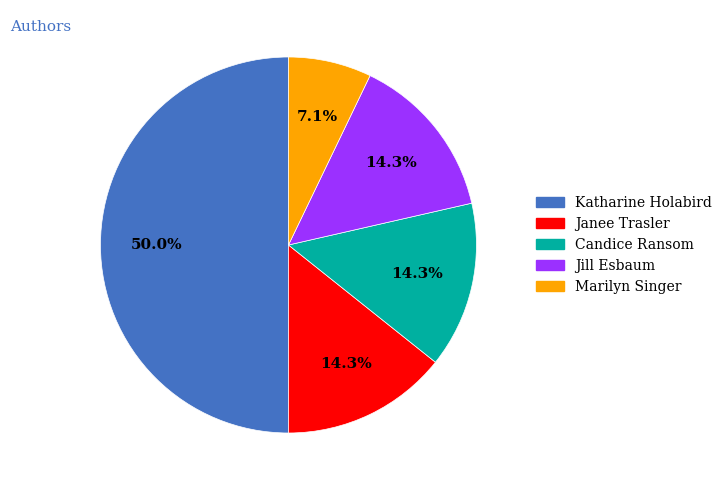

Combined, do Jill Esbaum and Katharine Holabird account for over 50%?

Yes